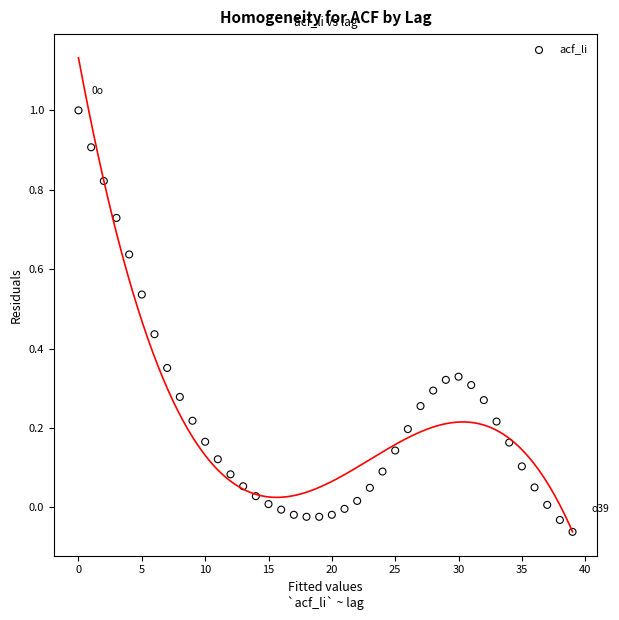

How many data points are displayed?

40